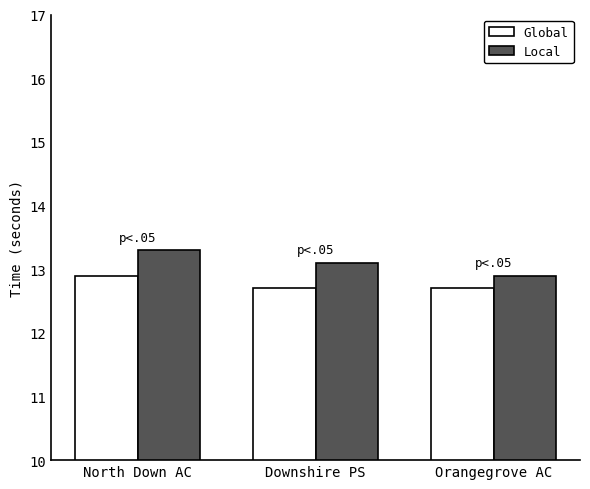

List the series in order of their peak value, highest first.

Local, Global